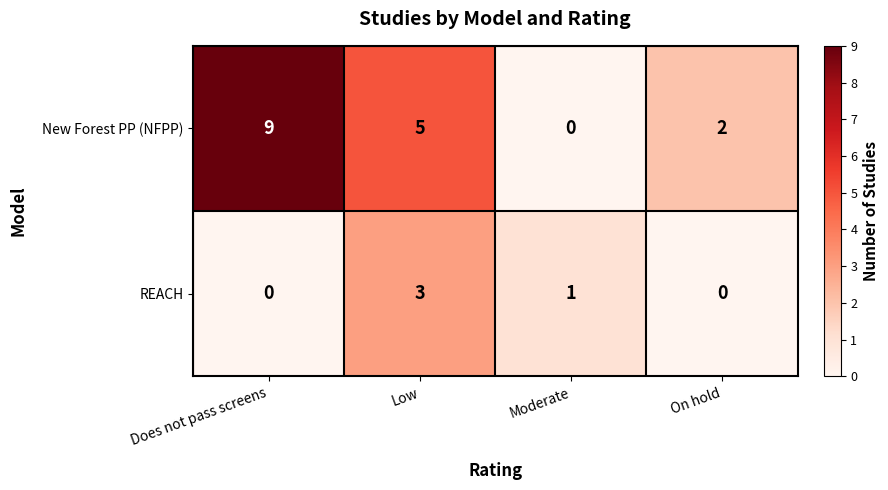

Rank the series by their average value, from highest to lowest.

New Forest PP (NFPP), REACH